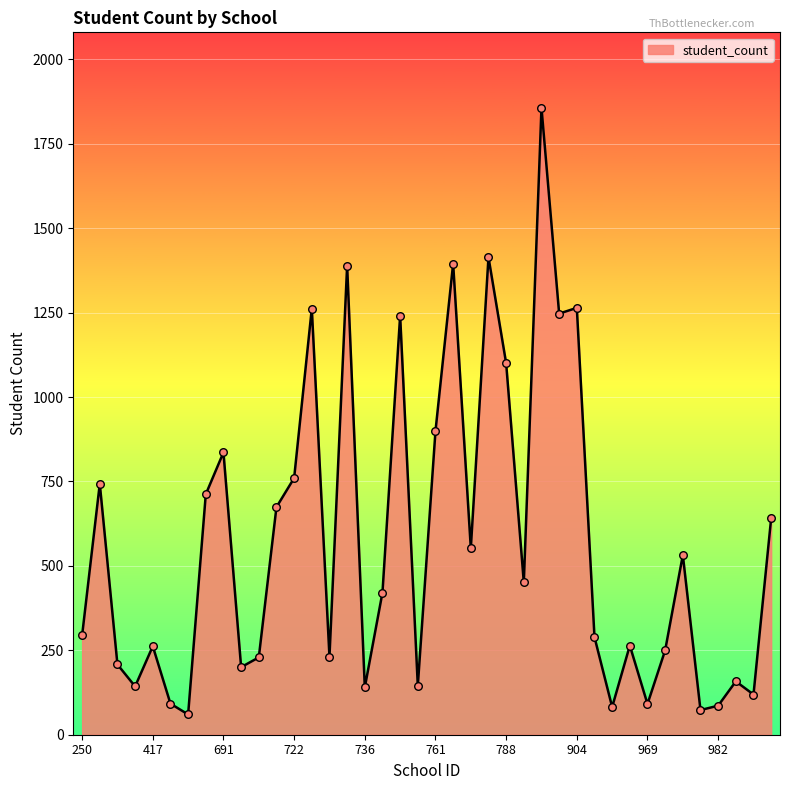

What is the difference between the maximum and minimum values?

1797